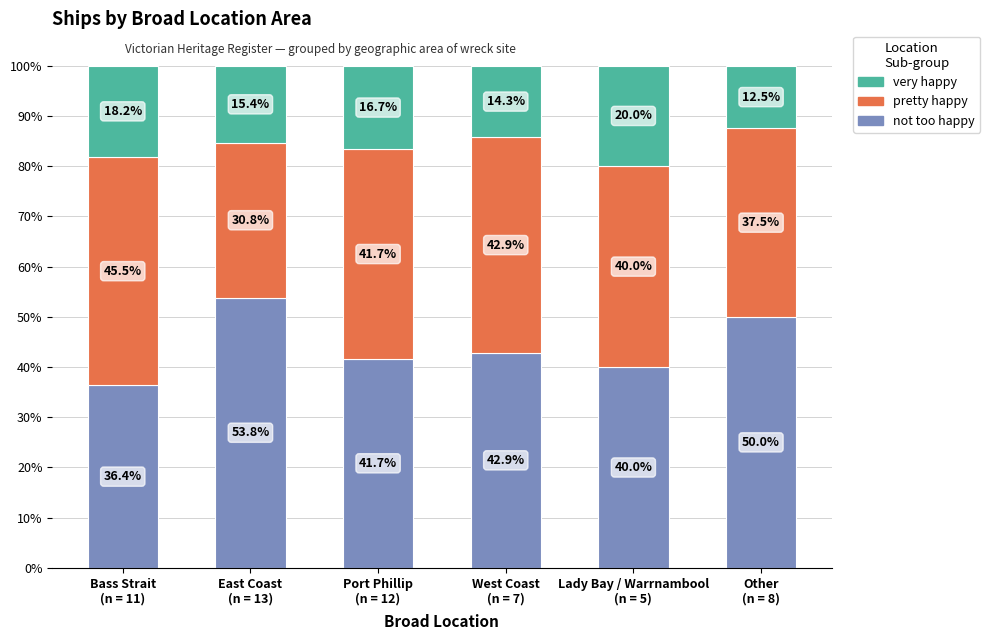

What is the average value of the not too happy series?

44.1